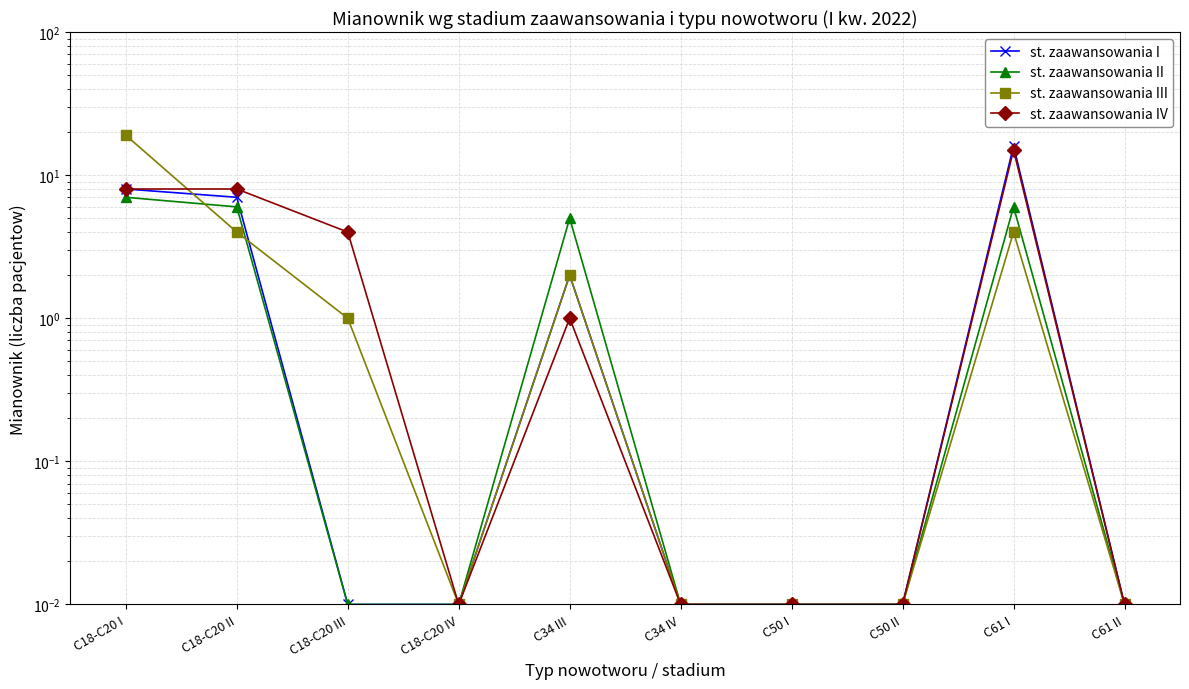

Is the value of st. zaawansowania II at C18-C20 II greater than the value of st. zaawansowania III at C18-C20 IV?

Yes